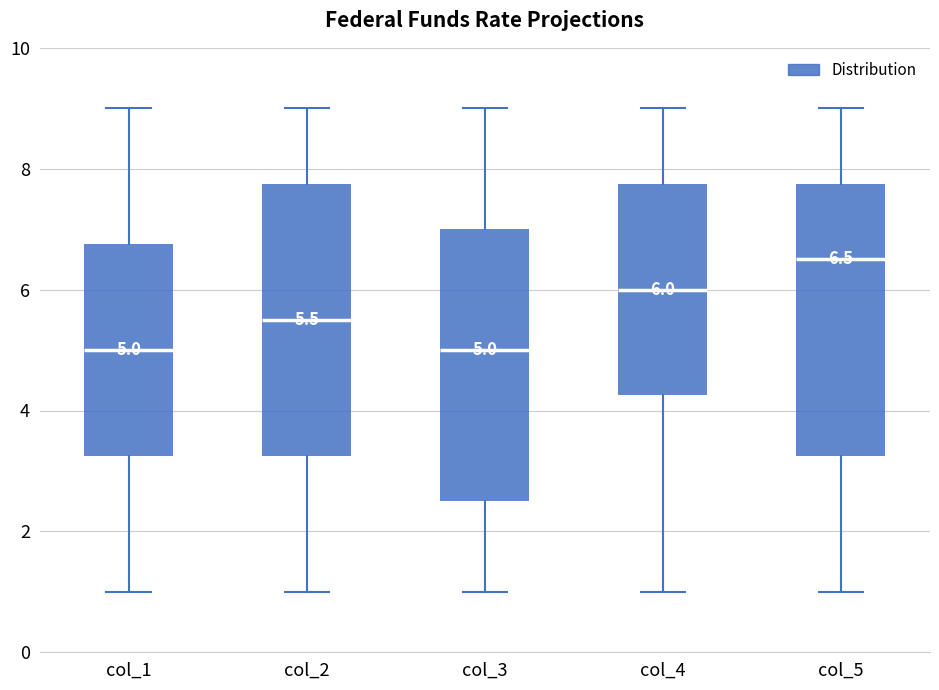

Which box's median line is the highest?

col_5